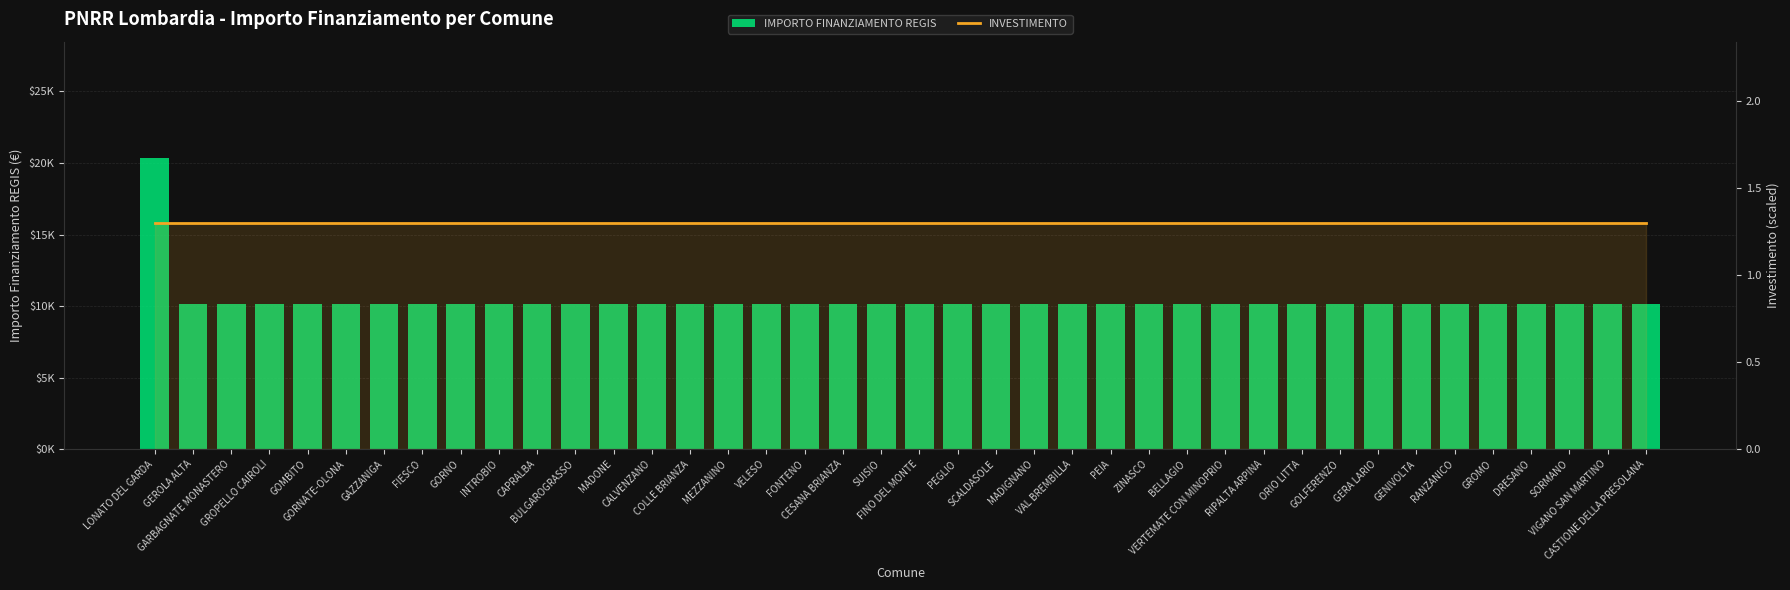

What is the label of the 6th bar from the left?

GORNATE-OLONA